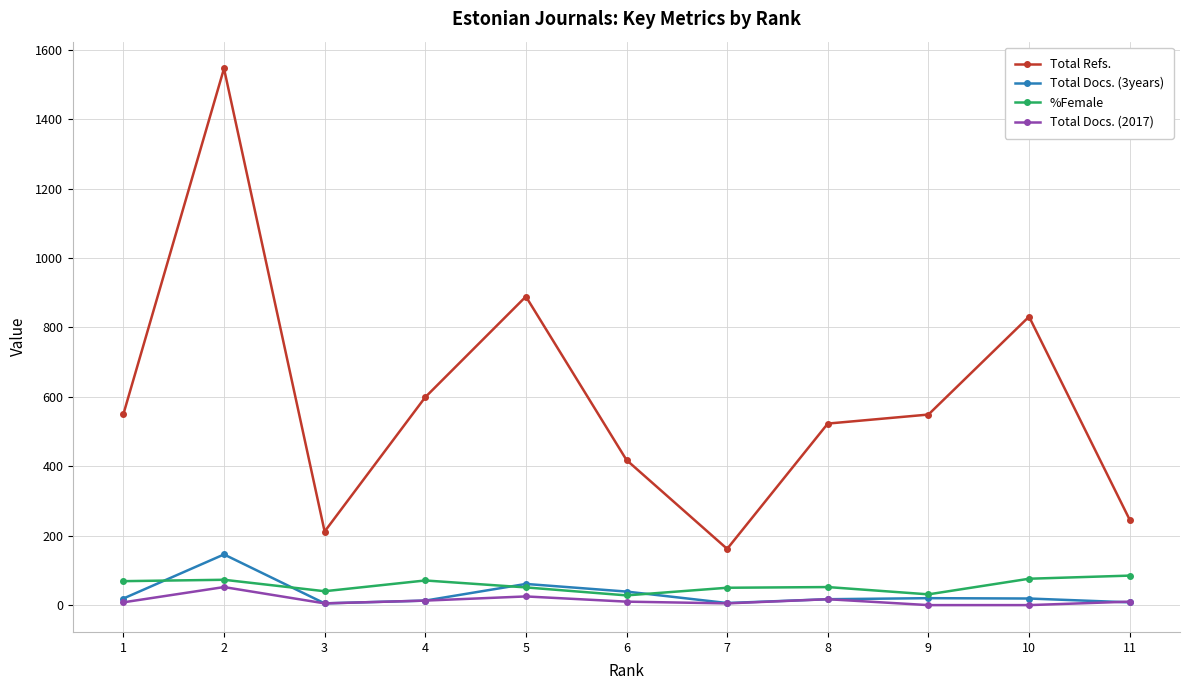

Where is the first local maximum for Total Docs. (2017)?

2